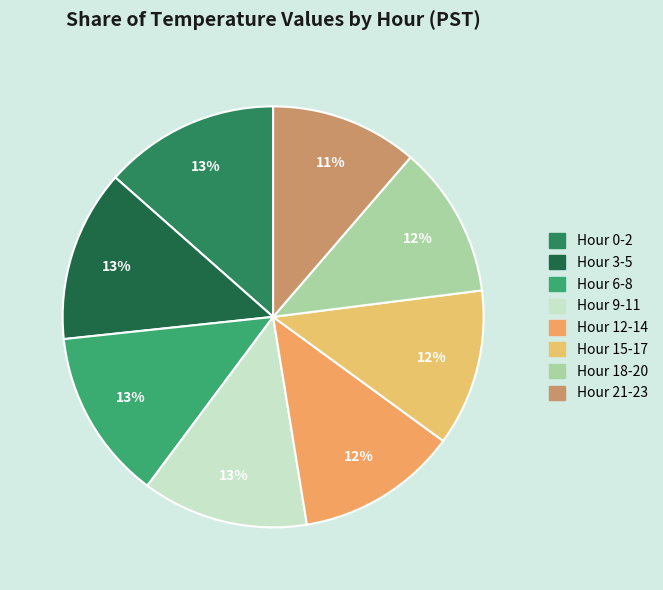

Count the number of slices in the pie.

8